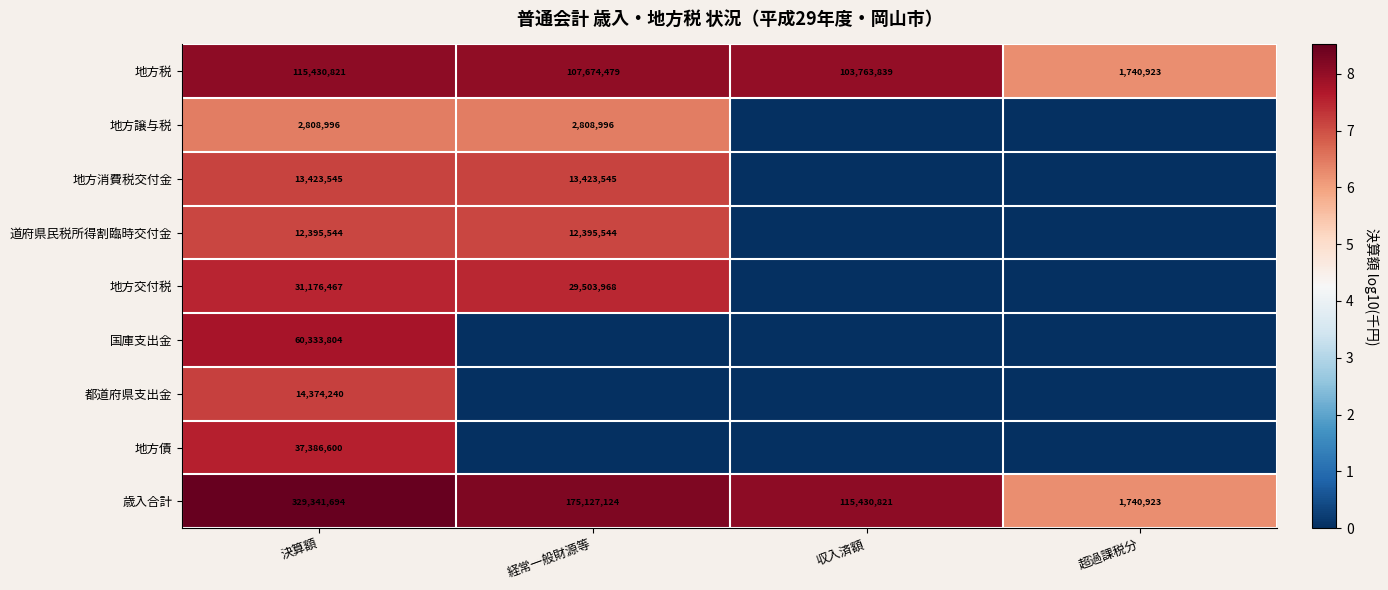

Where is 地方税 nearest to the value 58585872?

収入済額